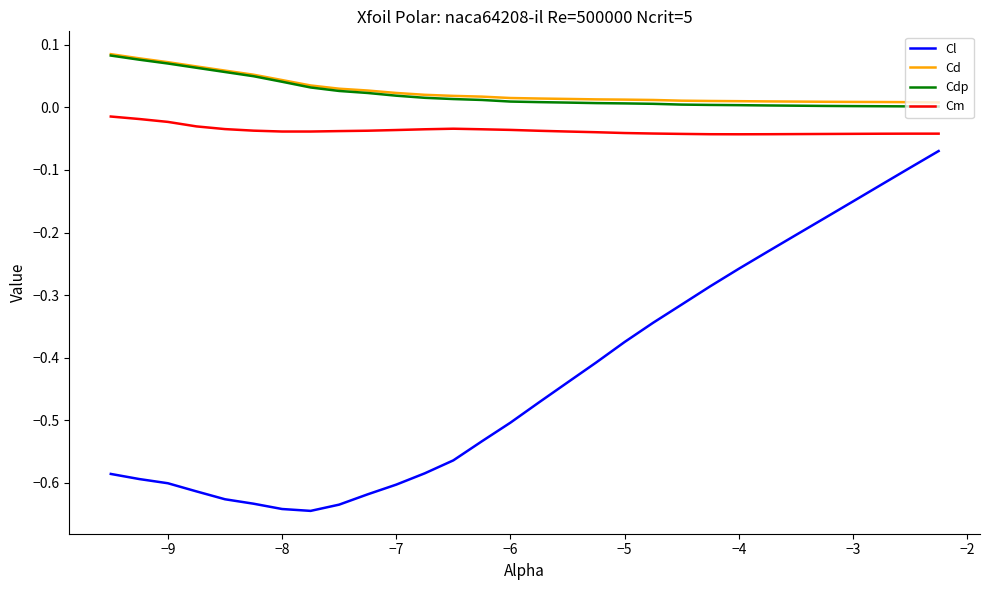

What are all the series names shown in the legend?

Cl, Cd, Cdp, Cm